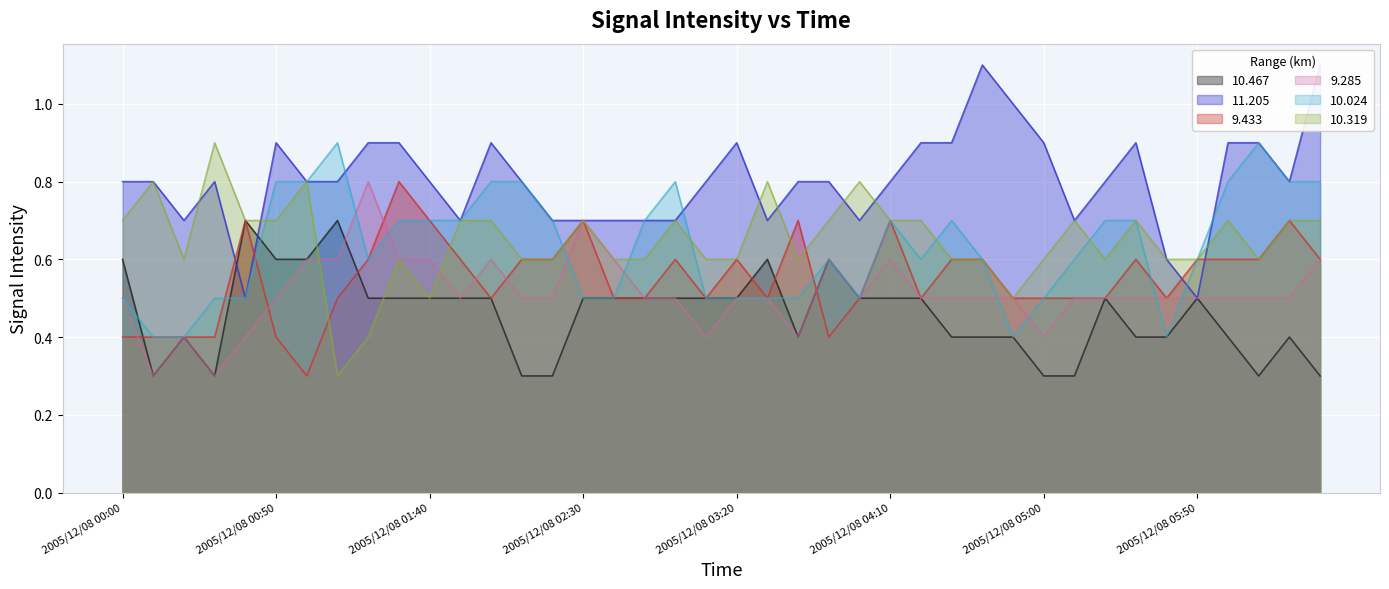

Between which two adjacent categories do 9.433 and 10.024 first intersect?

2005/12/08 00:30 and 2005/12/08 00:40